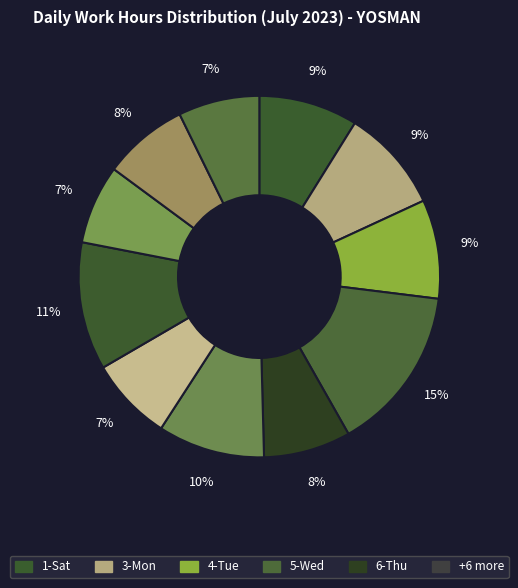

How many slices are in this pie chart?

11